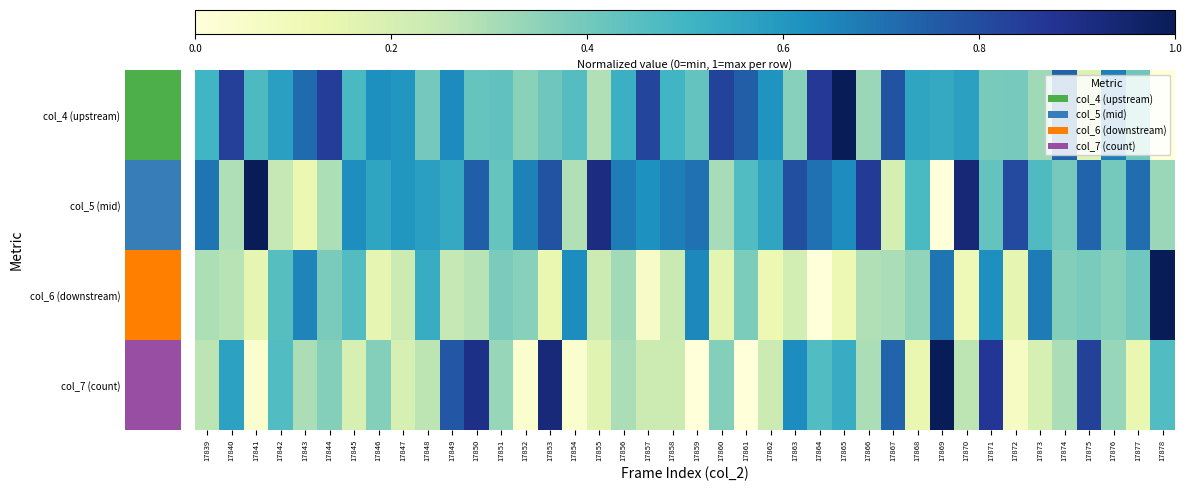

How many categories are shown in the chart?

40